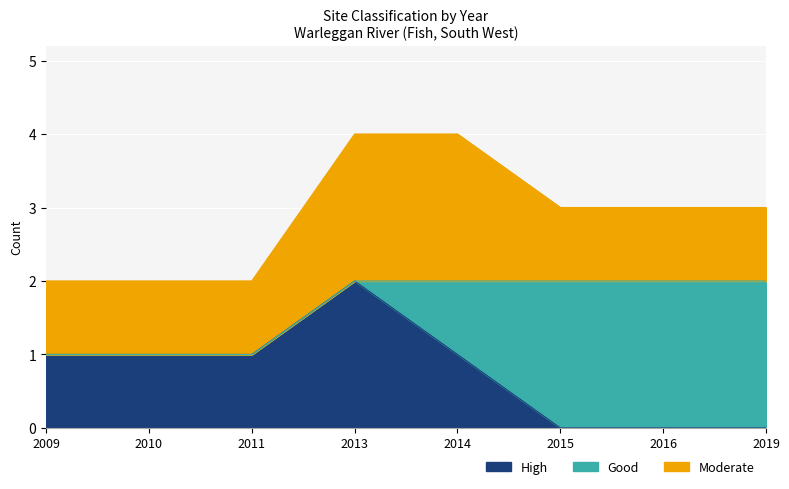

True or false: Good has more than 0 interior local peaks.

False